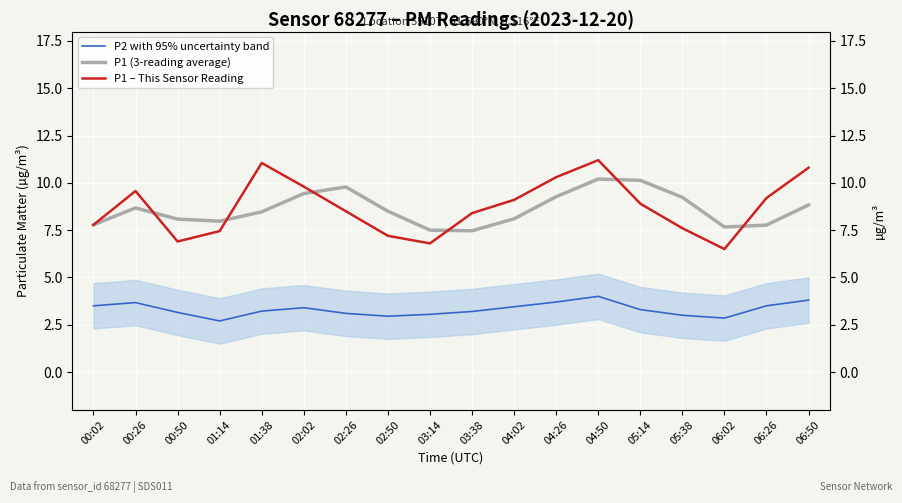

Reading left to right, extract all data points from this chart.

P2 with 95% uncertainty band: 00:02=3.5	00:26=3.7	00:50=3.1	01:14=2.7	01:38=3.2	02:02=3.4	02:26=3.1	02:50=3.0	03:14=3.0	03:38=3.2	04:02=3.5	04:26=3.7	04:50=4.0	05:14=3.3	05:38=3.0	06:02=2.9	06:26=3.5	06:50=3.8
P1 (3-reading average): 00:02=7.8	00:26=8.7	00:50=8.1	01:14=8.0	01:38=8.5	02:02=9.4	02:26=9.8	02:50=8.5	03:14=7.5	03:38=7.5	04:02=8.1	04:26=9.3	04:50=10.2	05:14=10.1	05:38=9.2	06:02=7.7	06:26=7.8	06:50=8.8
P1 – This Sensor Reading: 00:02=7.8	00:26=9.6	00:50=6.9	01:14=7.5	01:38=11.1	02:02=9.8	02:26=8.5	02:50=7.2	03:14=6.8	03:38=8.4	04:02=9.1	04:26=10.3	04:50=11.2	05:14=8.9	05:38=7.6	06:02=6.5	06:26=9.2	06:50=10.8